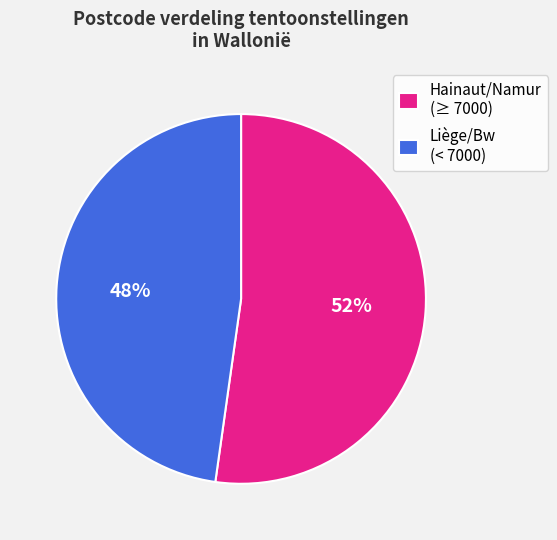

What percentage is the Hainaut/Namur (≥ 7000) slice, to the nearest percent?

52%